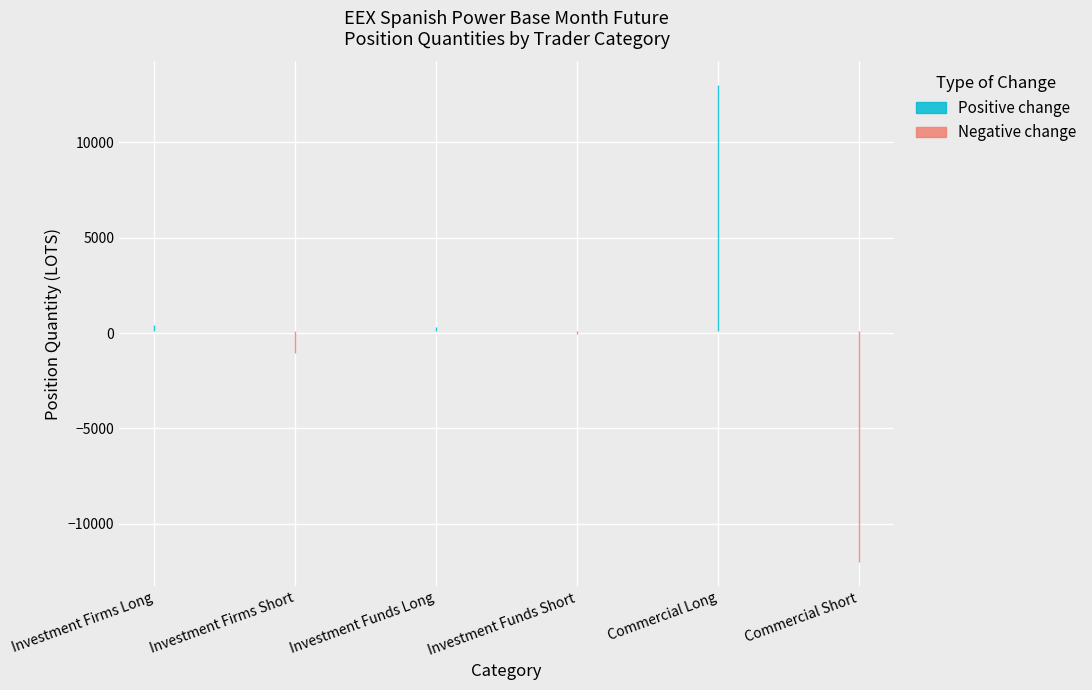

The value of Long positions at Other Long is 455.4. True or false?

False